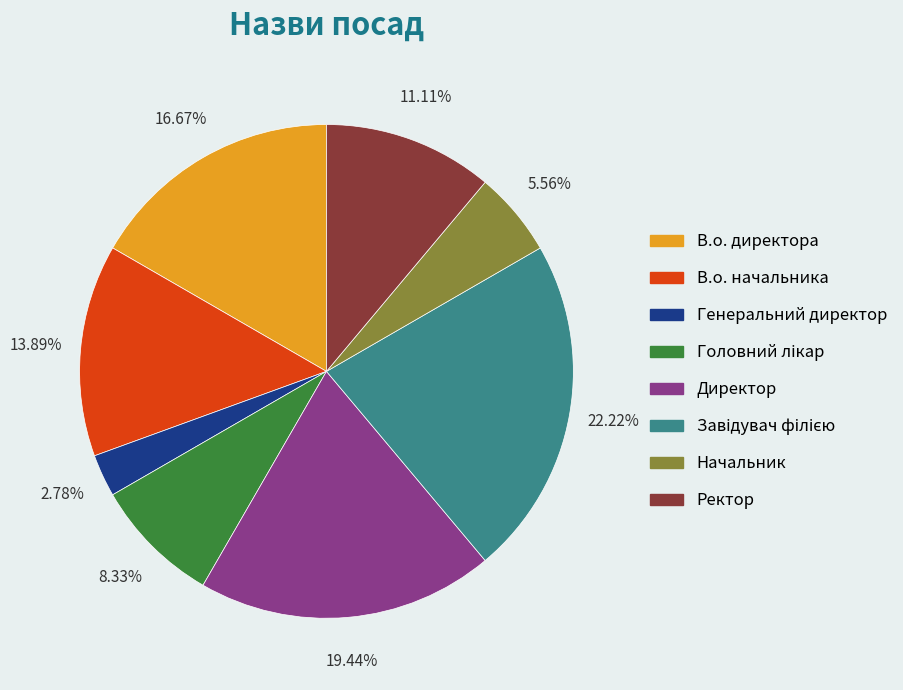

How many segments does this pie chart have?

8